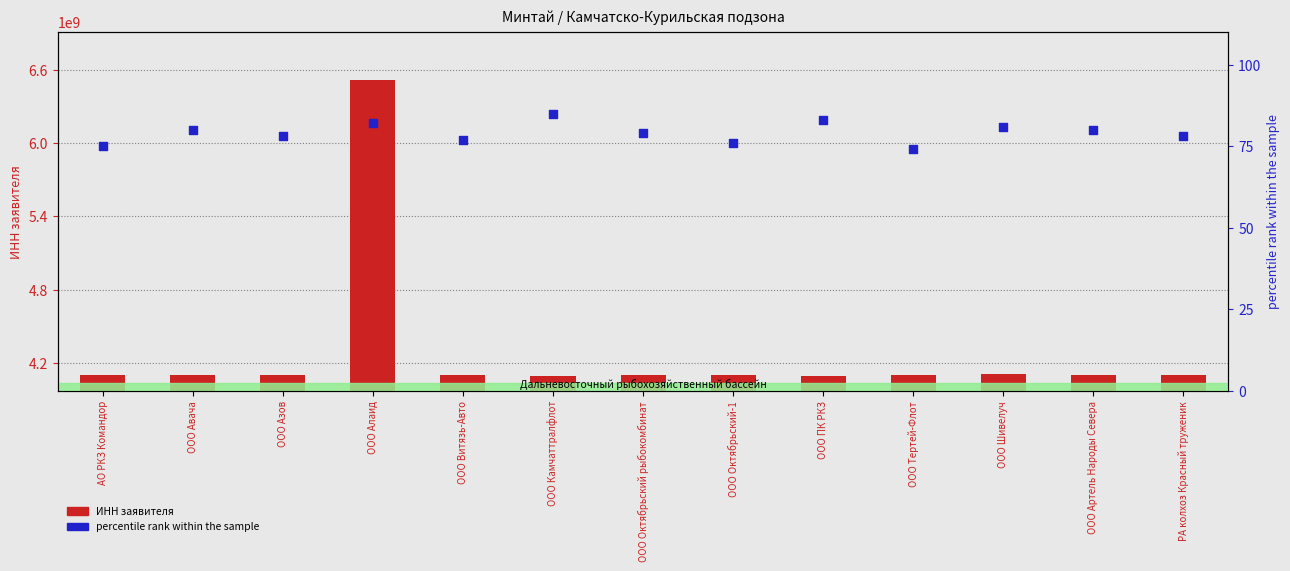

What is the total value across all series at ООО Тертей-Флот?

4101085907